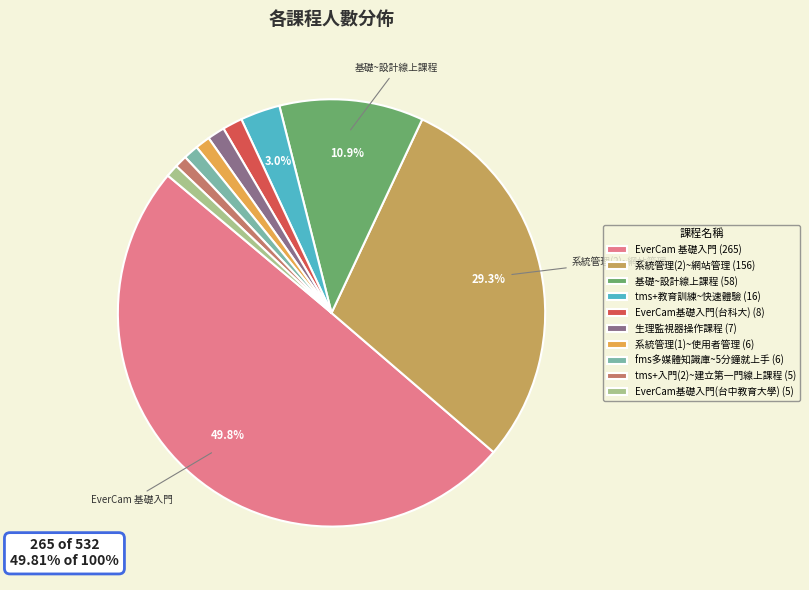

To the nearest percent, what is the difference between the largest and smallest slice percentages?

49%